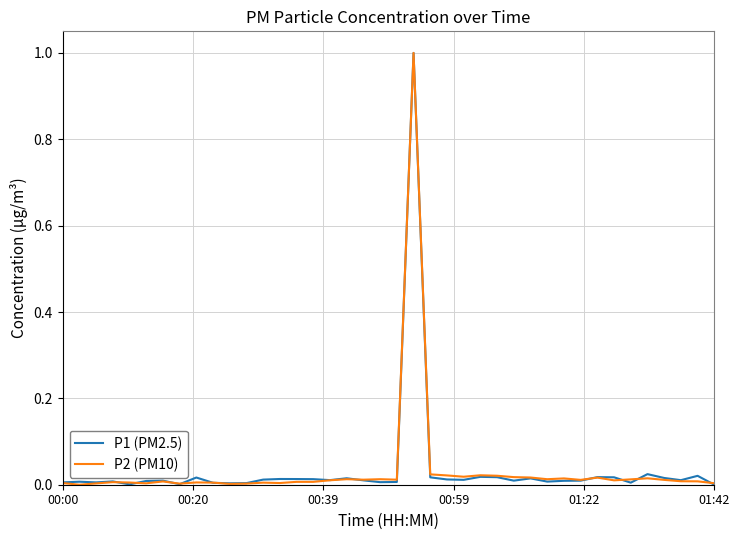

What is the maximum value shown in the chart?

1.0